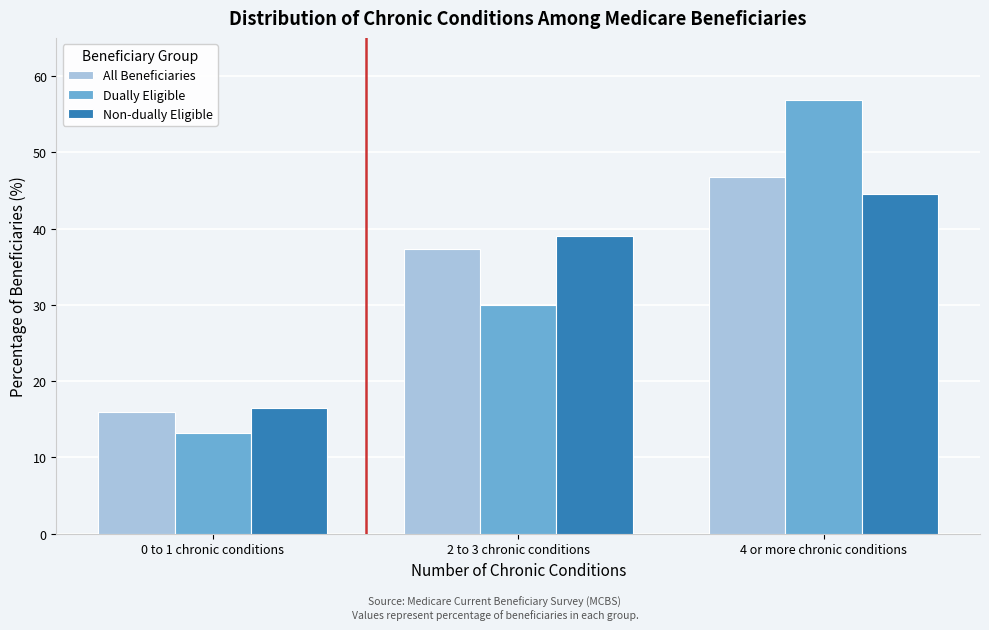

Reading left to right, extract all data points from this chart.

All Beneficiaries: 15.9	37.3	46.7
Dually Eligible: 13.2	30.0	56.8
Non-dually Eligible: 16.5	39.0	44.5